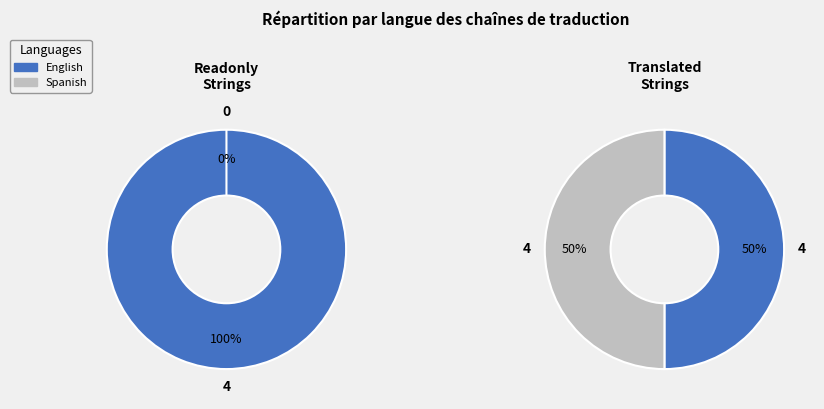

How many segments does this pie chart have?

2